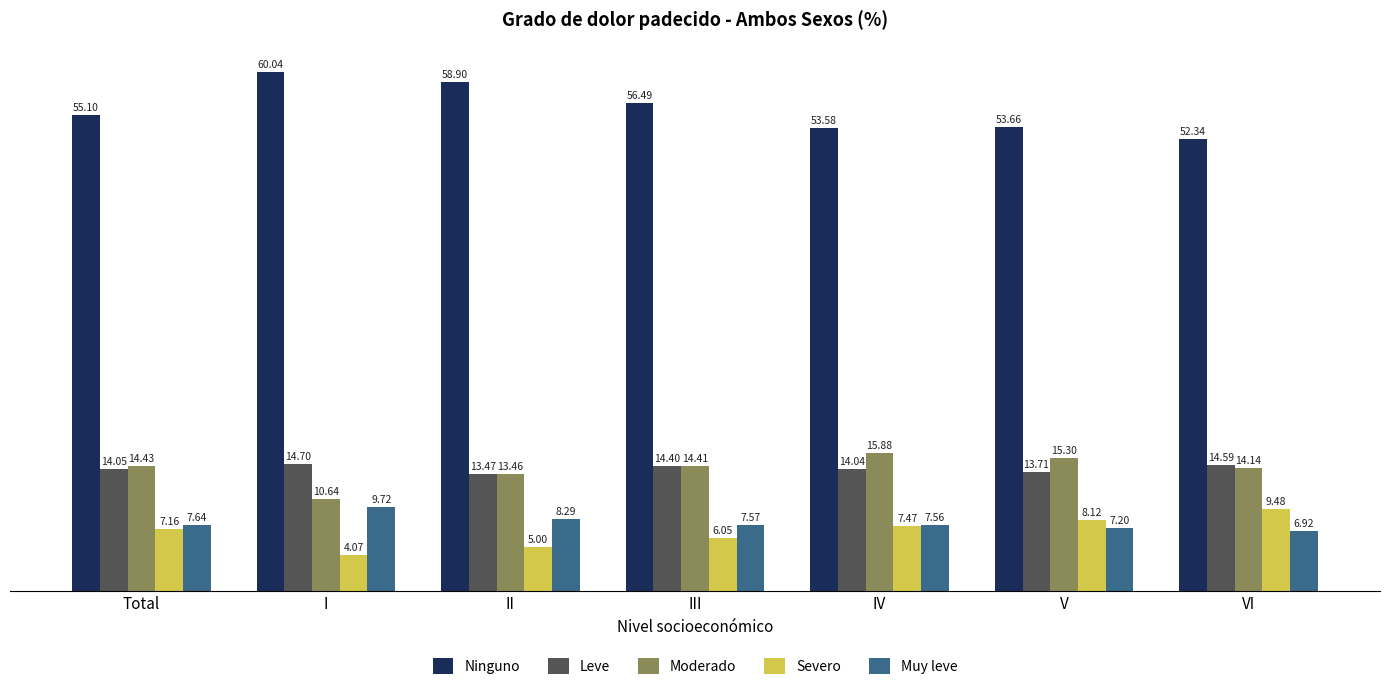

What is the approximate value of Muy leve at VI?

6.9